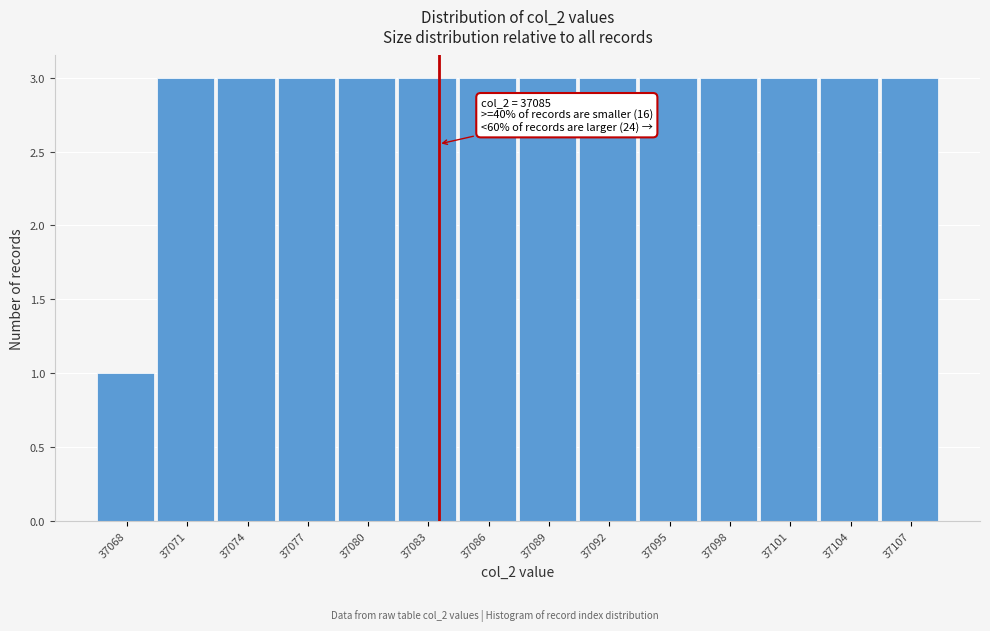

Reading left to right, what are all the values shown in this chart?

37068=1	37071=3	37074=3	37077=3	37080=3	37083=3	37086=3	37089=3	37092=3	37095=3	37098=3	37101=3	37104=3	37107=3